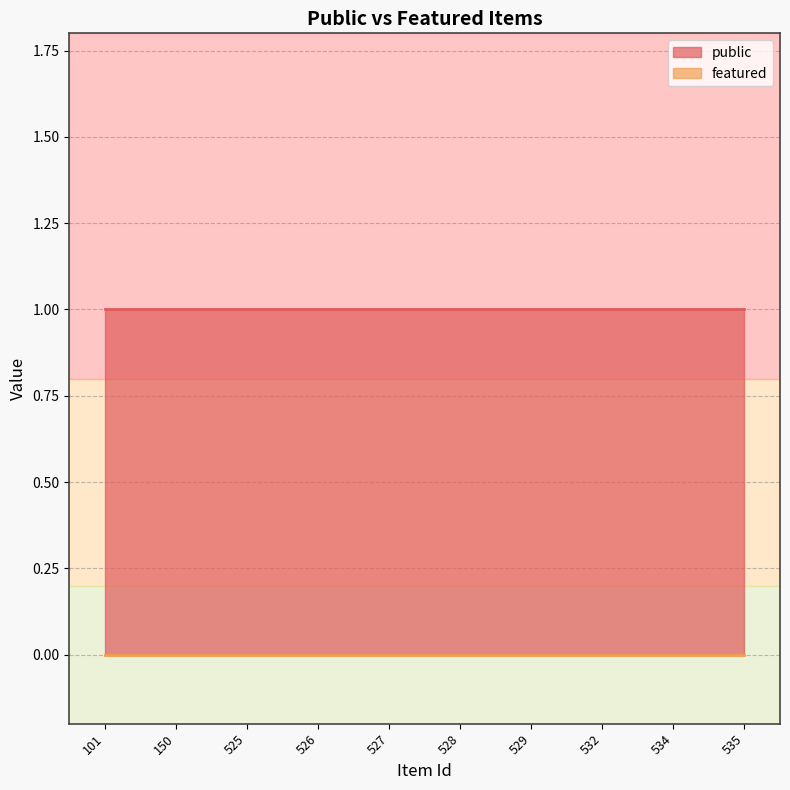

Reading left to right, extract all data points from this chart.

public: 1	1	1	1	1	1	1	1	1	1
featured: 0	0	0	0	0	0	0	0	0	0